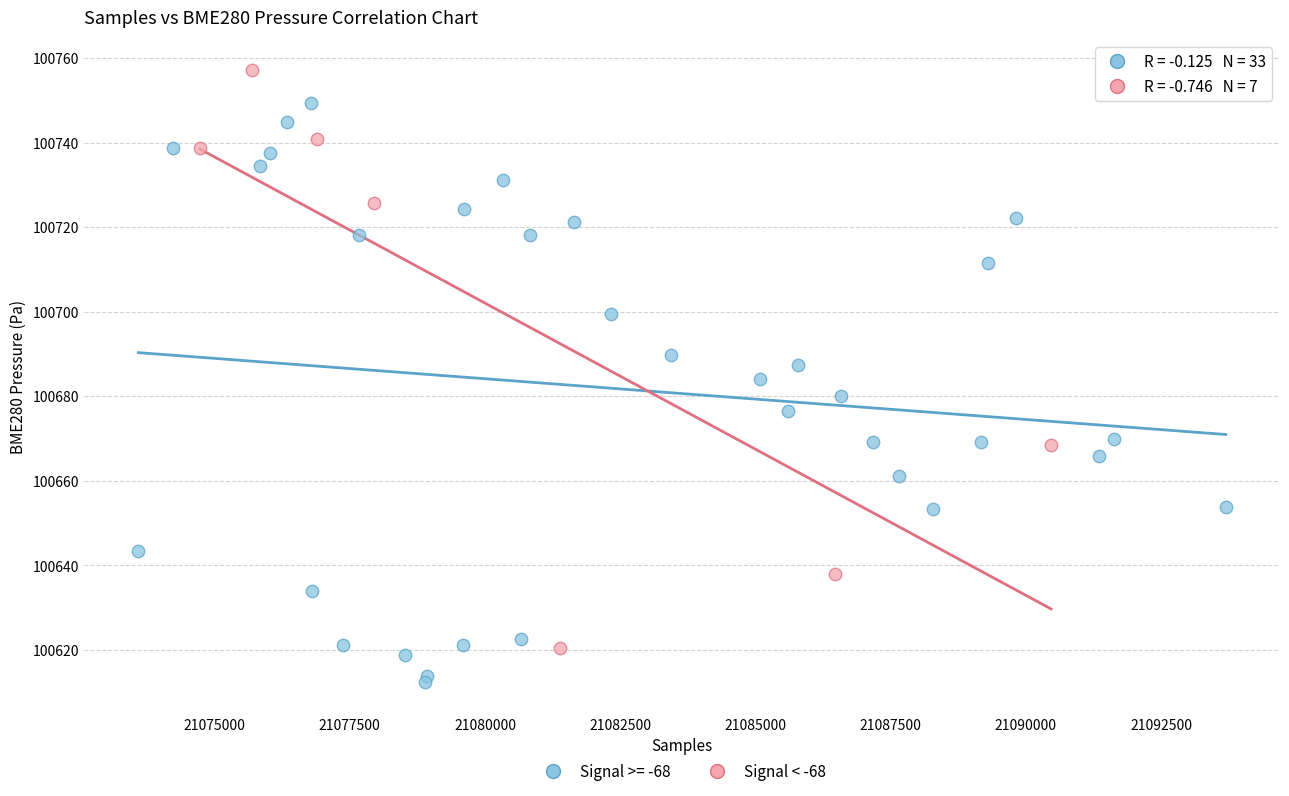

Which series contains the lowest Y value?

Signal >= -68